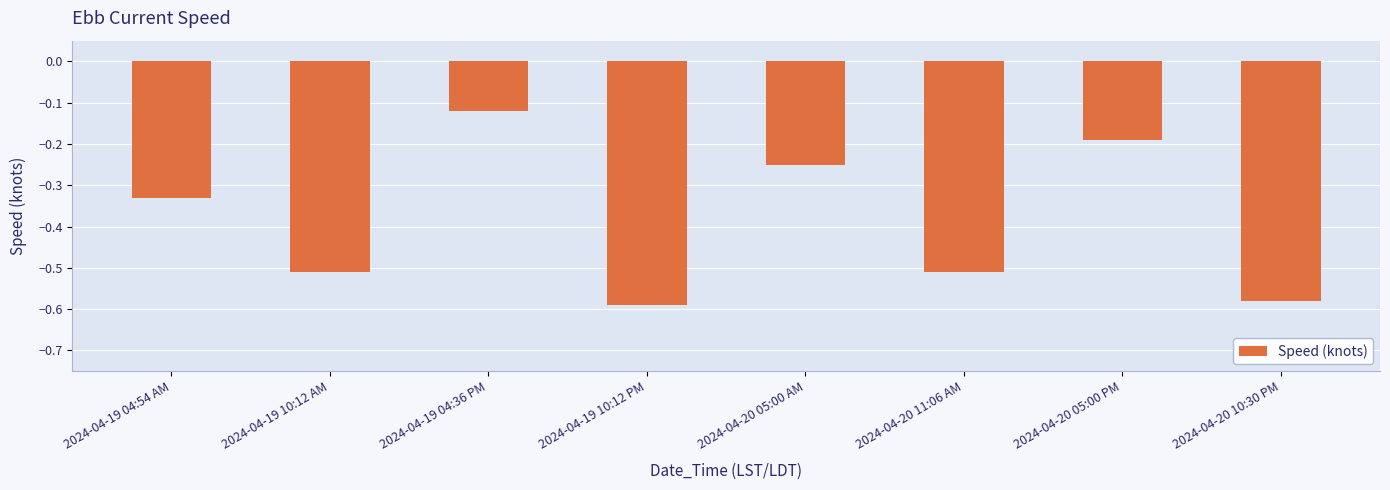

The value at 2024-04-19 10:12 AM is -0.2. True or false?

False